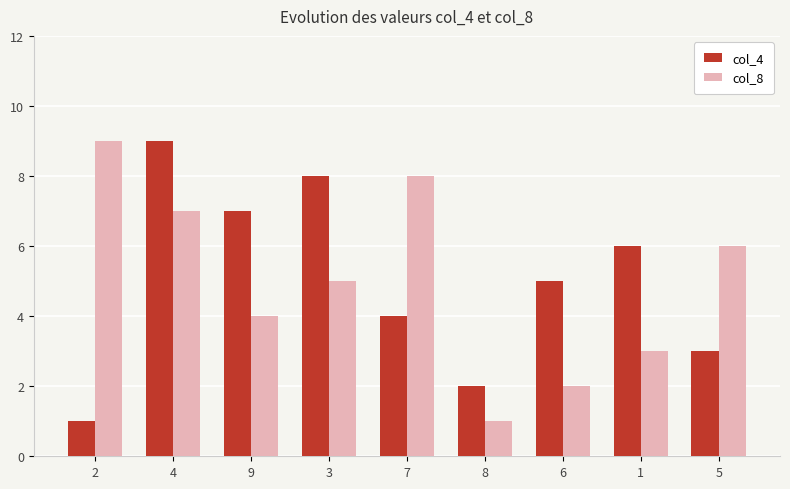

The col_8 series shows 9 at 4. True or false?

False